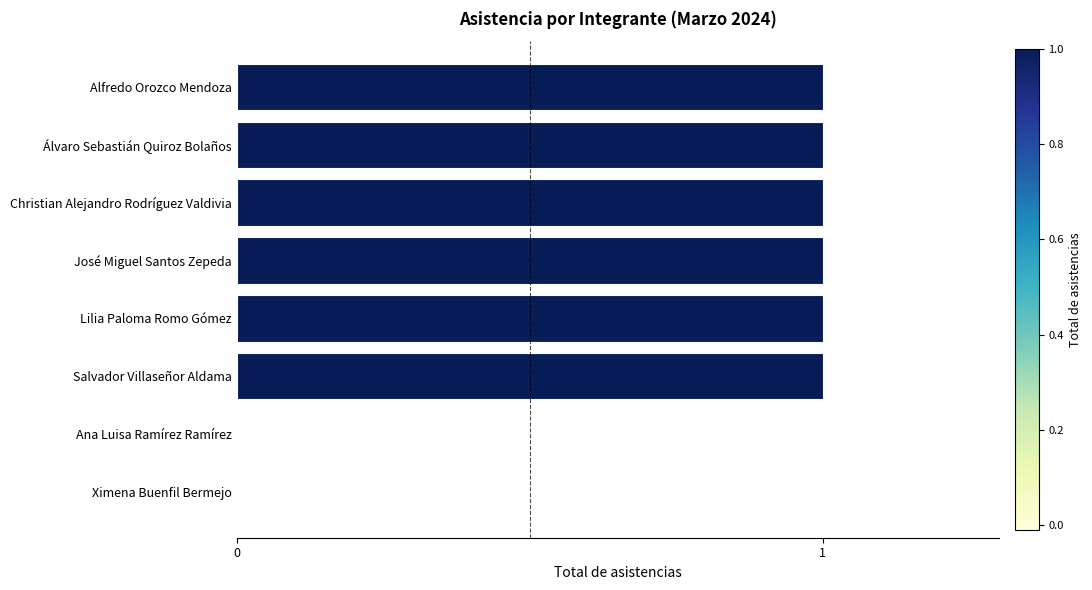

Which has a higher value, Ana Luisa Ramírez Ramírez or Álvaro Sebastián Quiroz Bolaños?

Álvaro Sebastián Quiroz Bolaños